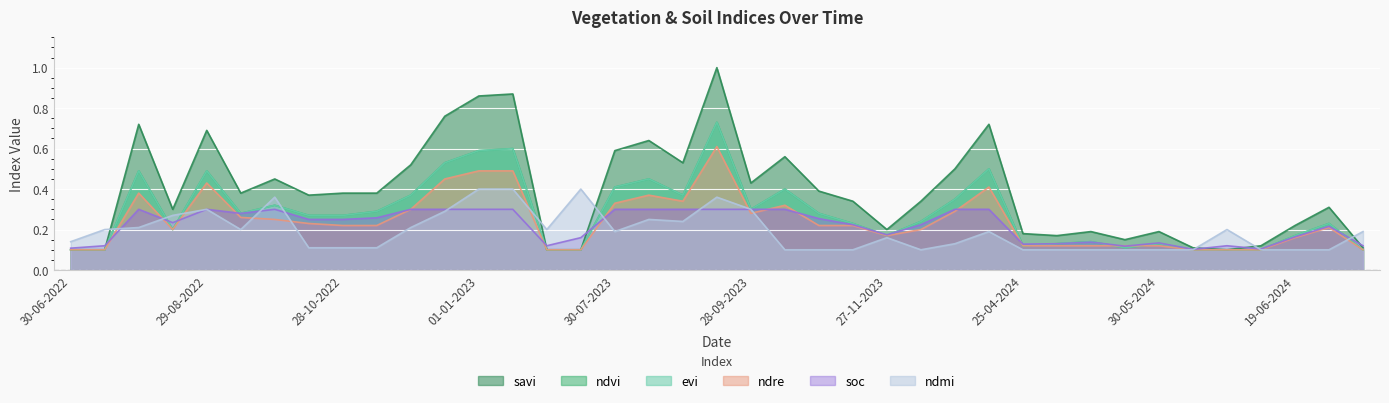

Reading left to right, what are all the values shown in this chart?

ndvi: 0.1	0.1	0.5	0.2	0.5	0.3	0.3	0.3	0.3	0.3	0.4	0.5	0.6	0.6	0.1	0.1	0.4	0.5	0.4	0.7	0.3	0.4	0.3	0.2	0.2	0.2	0.3	0.5	0.1	0.1	0.1	0.1	0.1	0.1	0.1	0.1	0.2	0.2	0.1
evi: 0.1	0.1	0.5	0.2	0.5	0.3	0.3	0.3	0.3	0.3	0.4	0.5	0.6	0.6	0.1	0.1	0.4	0.5	0.4	0.7	0.3	0.4	0.3	0.2	0.2	0.2	0.3	0.5	0.1	0.1	0.1	0.1	0.1	0.1	0.1	0.1	0.2	0.2	0.1
savi: 0.1	0.1	0.7	0.3	0.7	0.4	0.5	0.4	0.4	0.4	0.5	0.8	0.9	0.9	0.1	0.1	0.6	0.6	0.5	1.0	0.4	0.6	0.4	0.3	0.2	0.3	0.5	0.7	0.2	0.2	0.2	0.1	0.2	0.1	0.1	0.1	0.2	0.3	0.1
ndre: 0.1	0.1	0.4	0.2	0.4	0.3	0.2	0.2	0.2	0.2	0.3	0.5	0.5	0.5	0.1	0.1	0.3	0.4	0.3	0.6	0.3	0.3	0.2	0.2	0.2	0.2	0.3	0.4	0.1	0.1	0.1	0.1	0.1	0.1	0.1	0.1	0.2	0.2	0.1
ndmi: 0.1	0.2	0.2	0.3	0.3	0.2	0.4	0.1	0.1	0.1	0.2	0.3	0.4	0.4	0.2	0.4	0.2	0.2	0.2	0.4	0.3	0.1	0.1	0.1	0.2	0.1	0.1	0.2	0.1	0.1	0.1	0.1	0.1	0.1	0.2	0.1	0.1	0.1	0.2
soc: 0.1	0.1	0.3	0.2	0.3	0.3	0.3	0.2	0.2	0.3	0.3	0.3	0.3	0.3	0.1	0.2	0.3	0.3	0.3	0.3	0.3	0.3	0.3	0.2	0.2	0.2	0.3	0.3	0.1	0.1	0.1	0.1	0.1	0.1	0.1	0.1	0.2	0.2	0.1